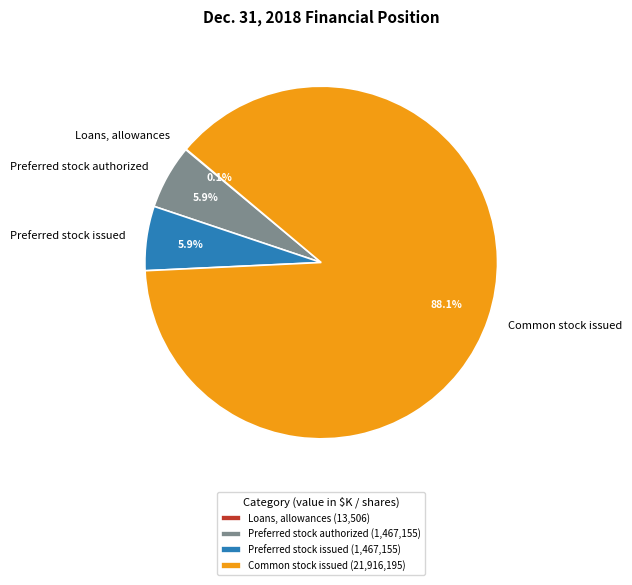

True or false: Common stock issued accounts for 97% of the total.

False